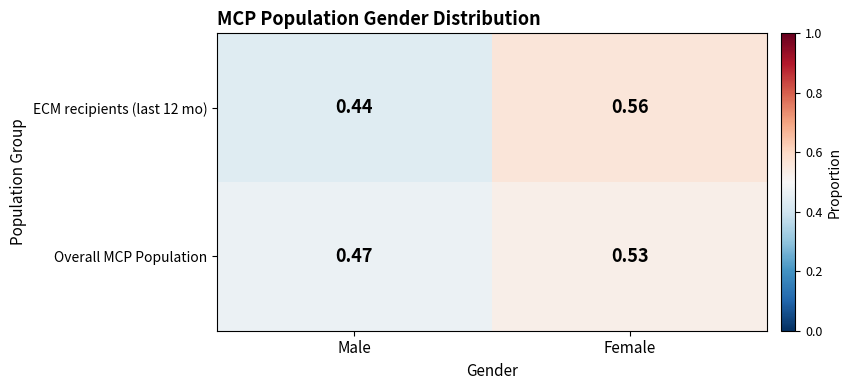

Count the number of categories in the chart.

2